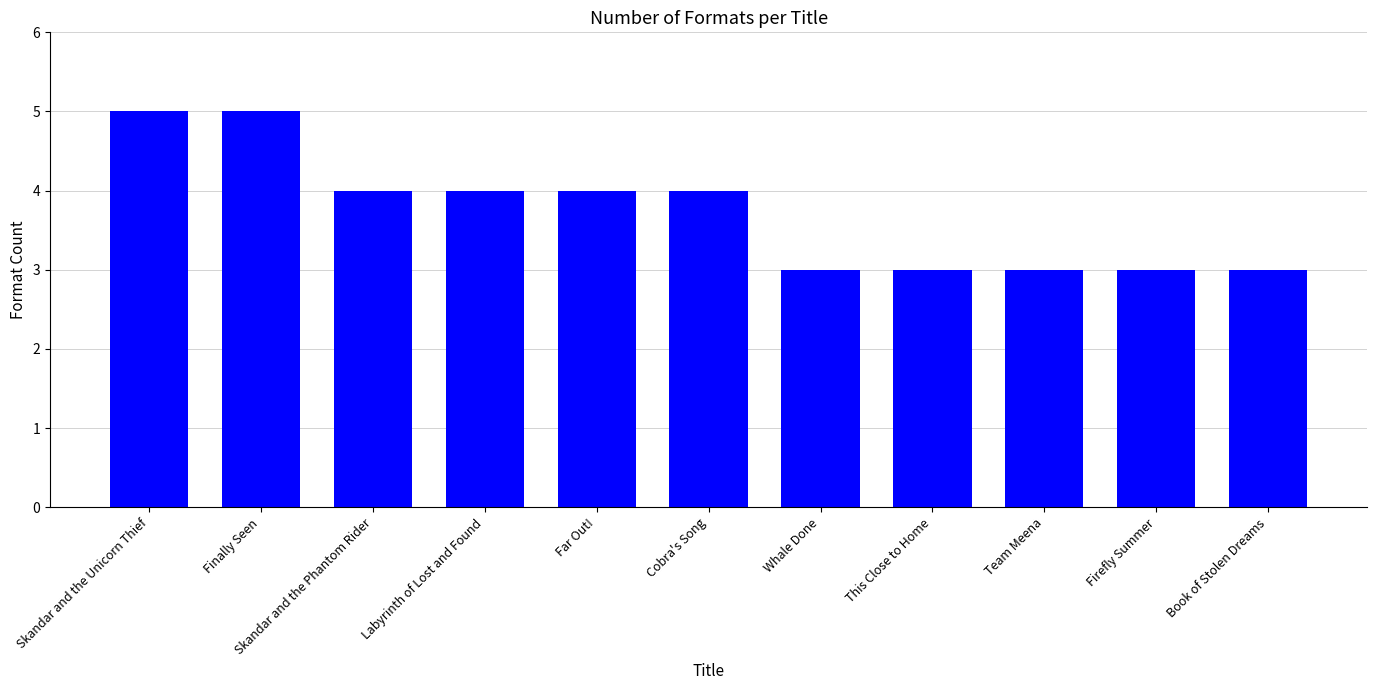

Are the bars grouped side by side (vs. stacked)?

No